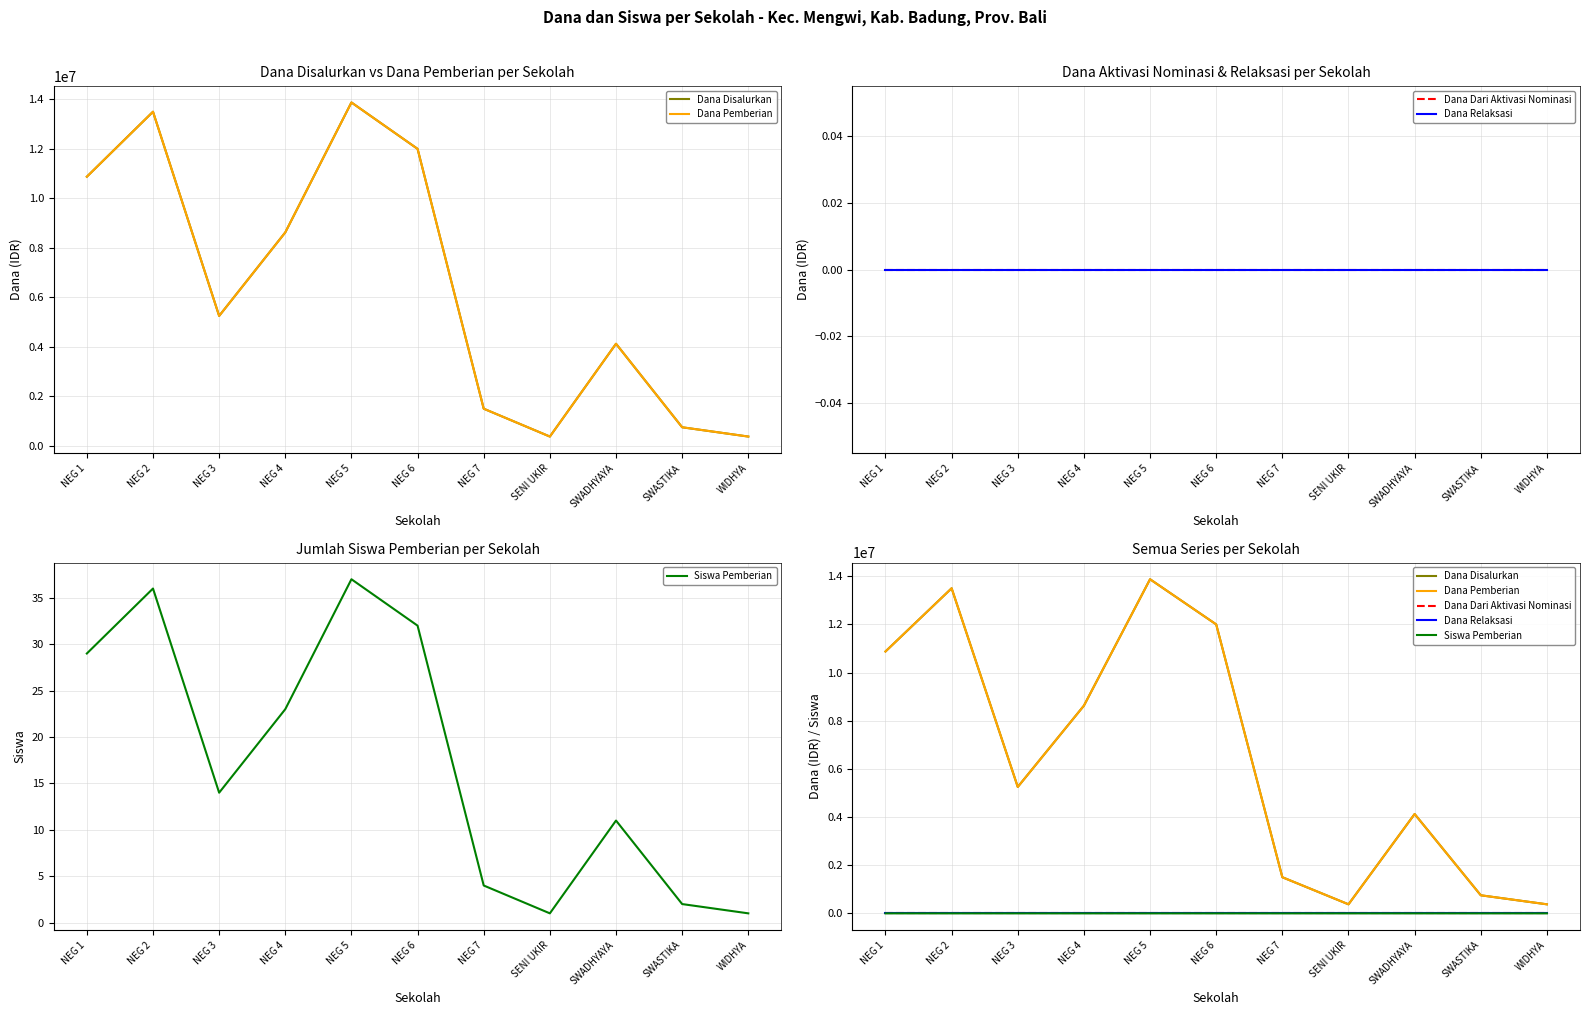

What are all the series names shown in the legend?

Dana Disalurkan, Dana Pemberian, Dana Dari Aktivasi Nominasi, Dana Relaksasi, Siswa Pemberian